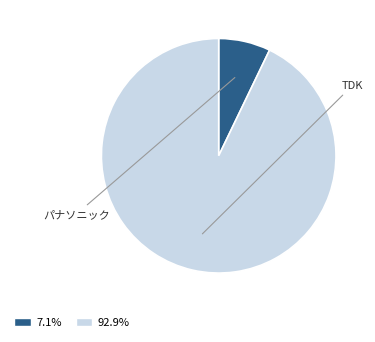

Is the sum of 7.1% and 92.9% greater than half?

Yes